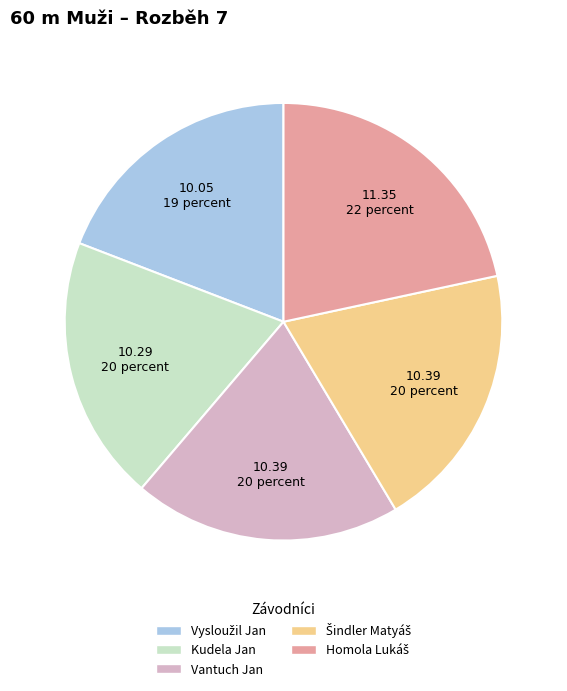

Is the sum of Vantuch Jan and Kudela Jan greater than half?

No